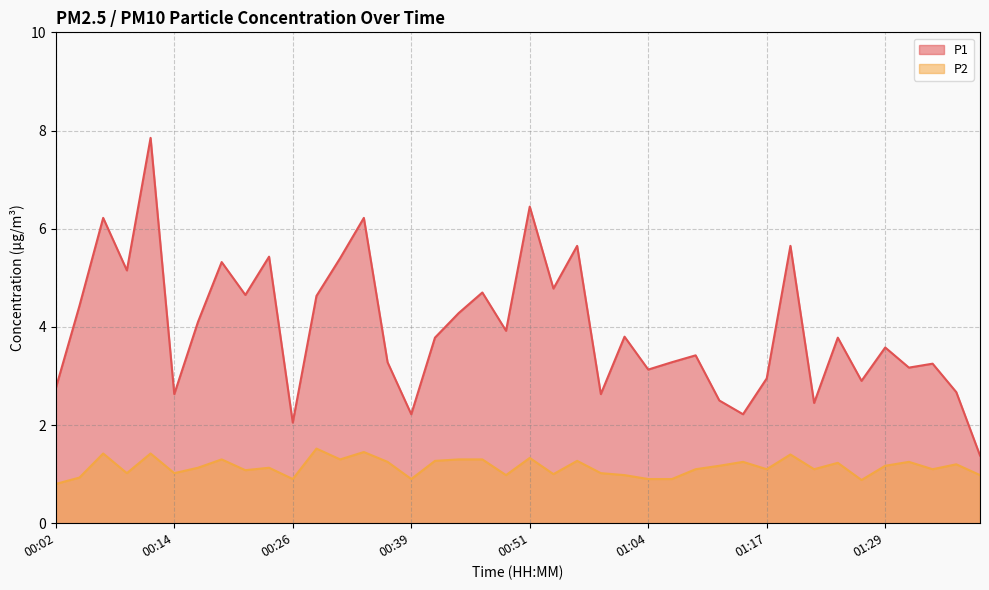

Rank the series by their maximum value, from lowest to highest.

P2, P1